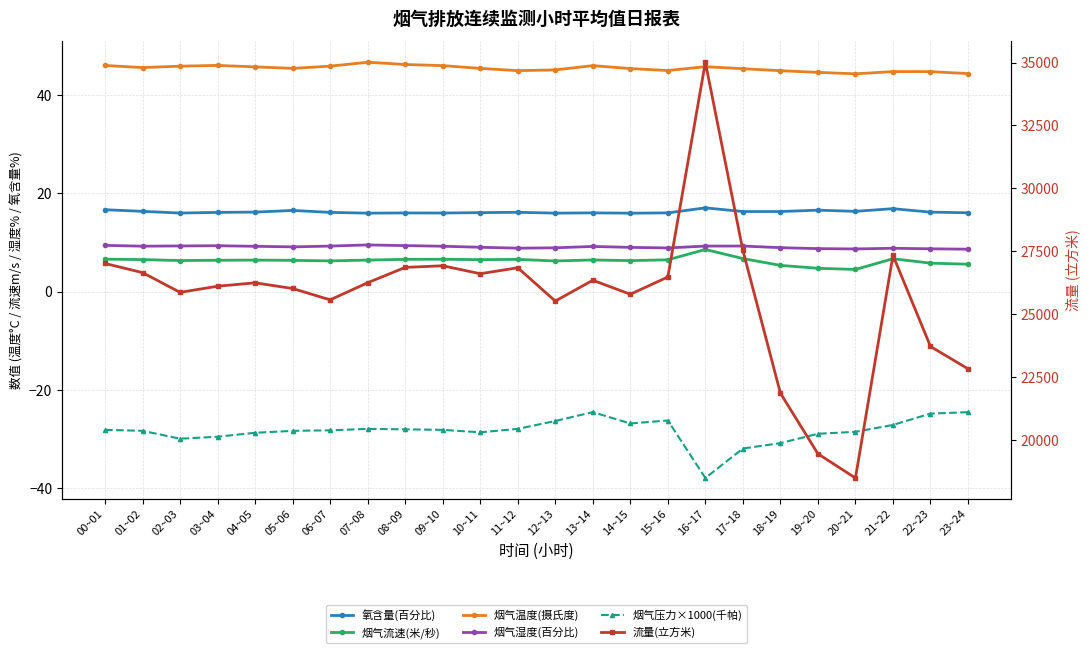

Is this an area chart (filled region under the line)?

No